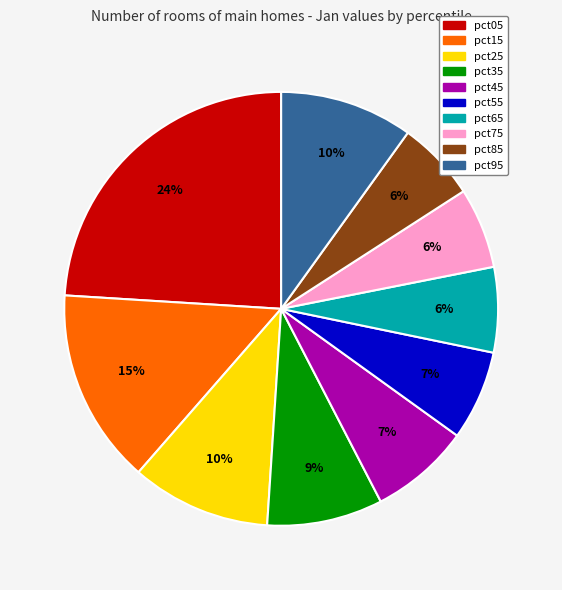

To the nearest percent, what is the average slice percentage?

10%